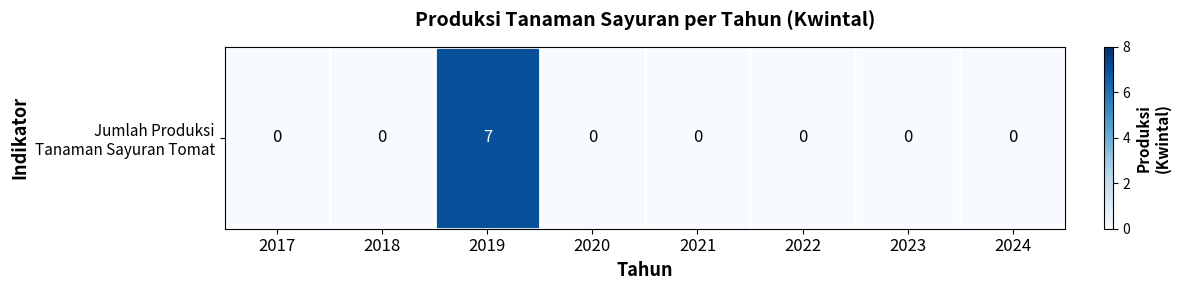

List the labels in order of value, smallest first.

2017, 2018, 2020, 2021, 2022, 2023, 2024, 2019